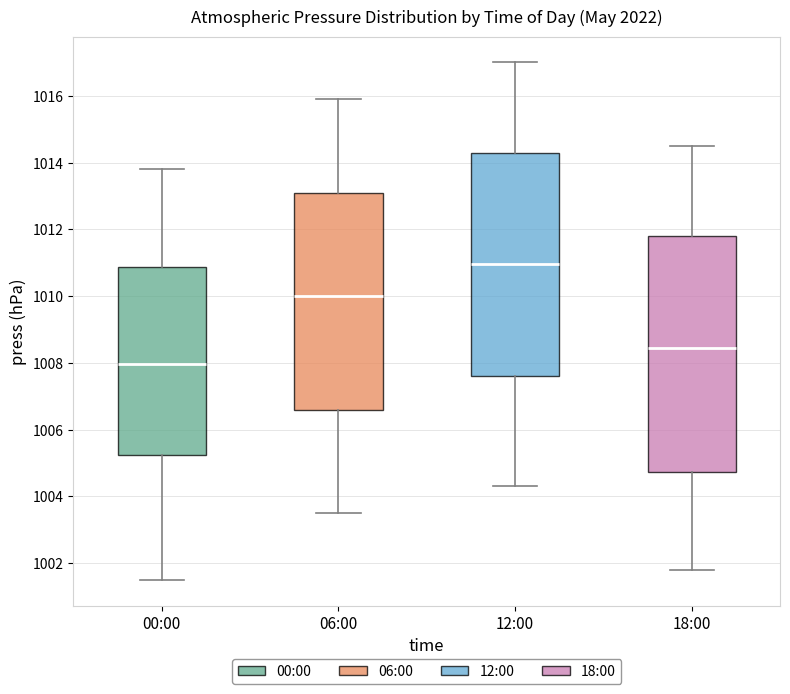

Reading left to right, transcribe this box plot: for each box, give where its median line is, the range the box spans, and where its two whiskers end, as read against the y-axis. The values are not printed on the chart, so give them approximately, as read against the axis.

00:00: median 1008.0, box 1005.2 to 1010.8, whiskers 1001.6 to 1013.8
06:00: median 1010.0, box 1006.6 to 1013.2, whiskers 1003.6 to 1016.0
12:00: median 1011.0, box 1007.6 to 1014.4, whiskers 1004.4 to 1017.0
18:00: median 1008.4, box 1004.8 to 1011.8, whiskers 1001.8 to 1014.6